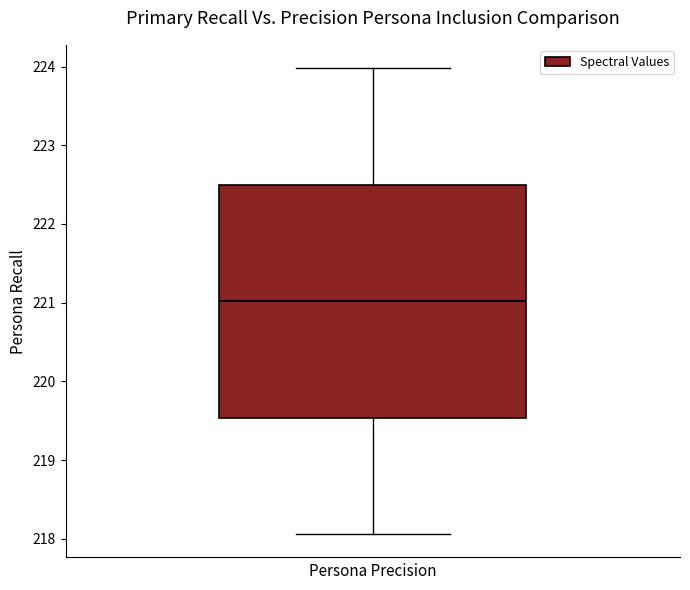

Where does the lower whisker of the box end on the y-axis? The values are not printed on the chart, so give them approximately, as read against the axis.

218.1